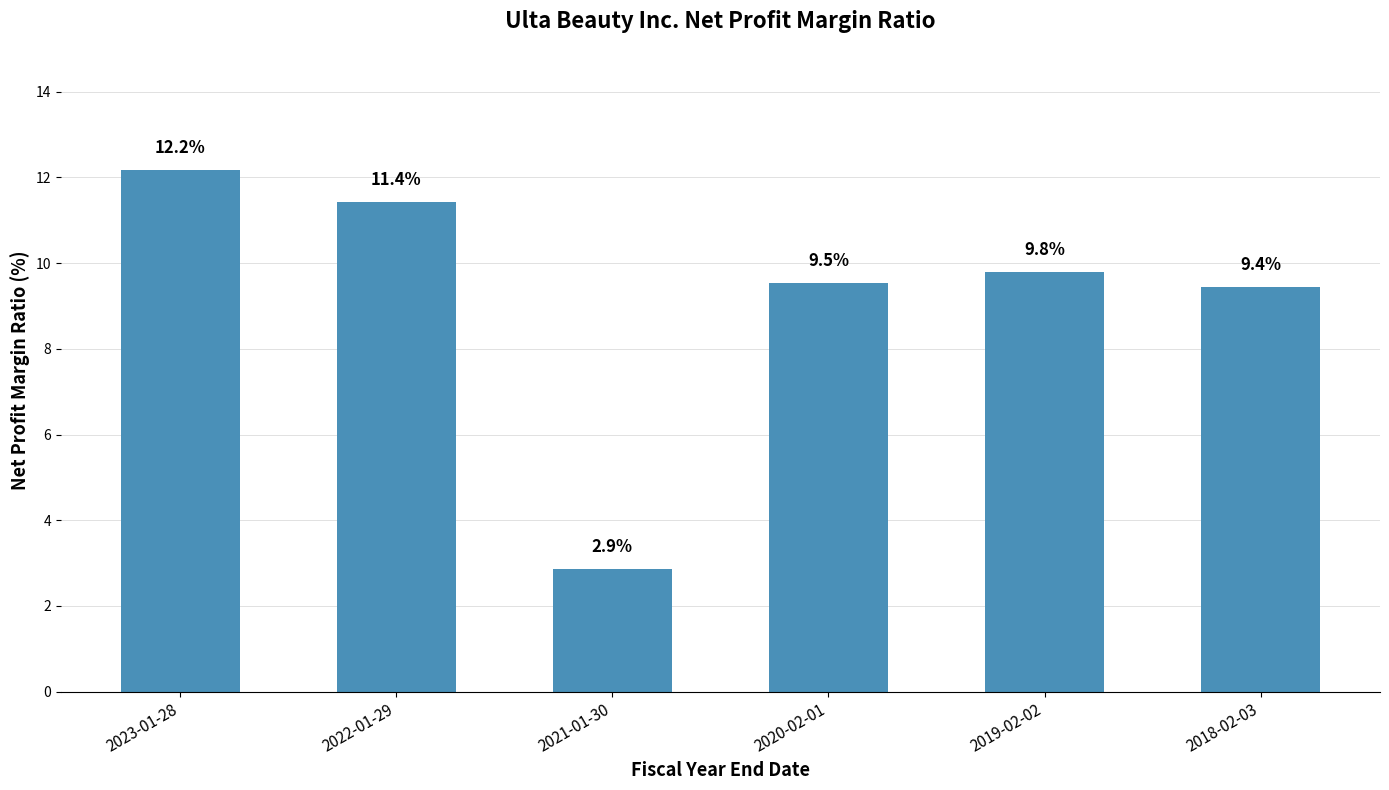

What is the ratio of the value at 2021-01-30 to the value at 2018-02-03?

0.3